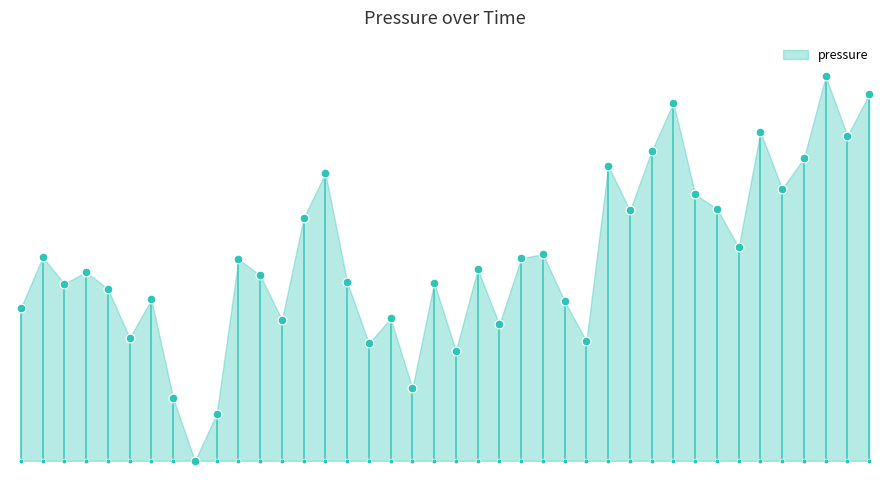

Between 00:27 and 01:21, which is larger?

01:21